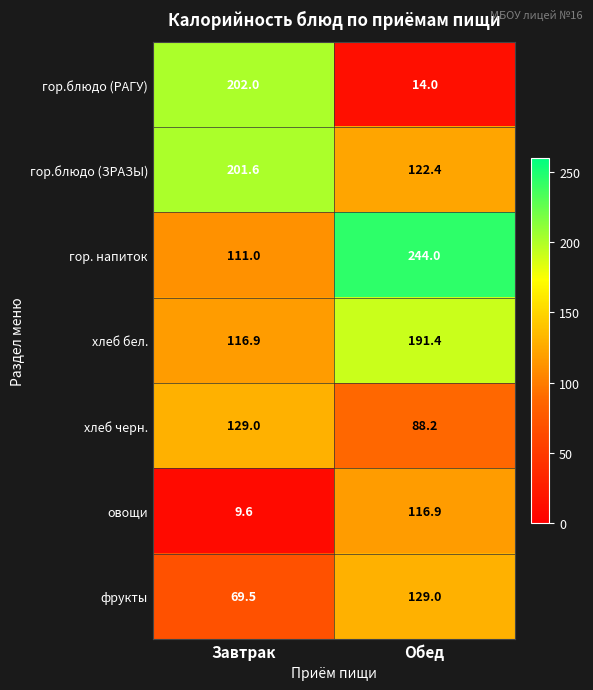

Which series has the largest total across all categories?

гор. напиток